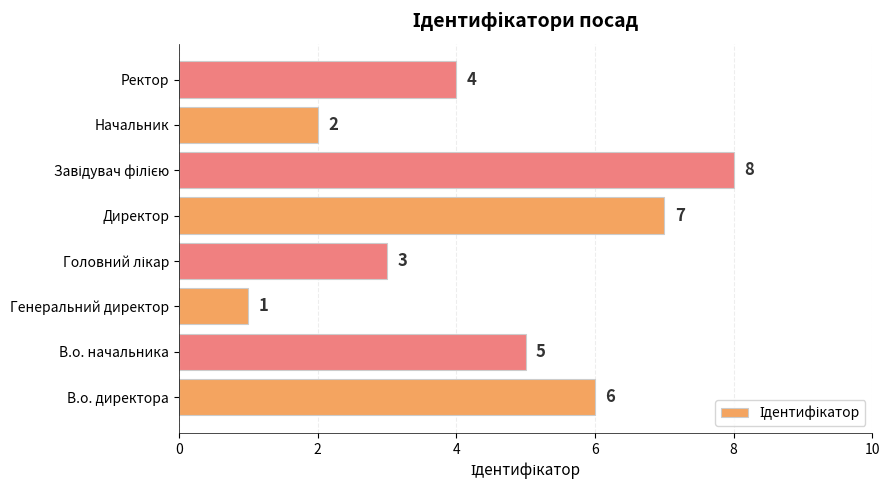

Approximately how many times larger is the value at Директор compared to В.о. директора?

1.2